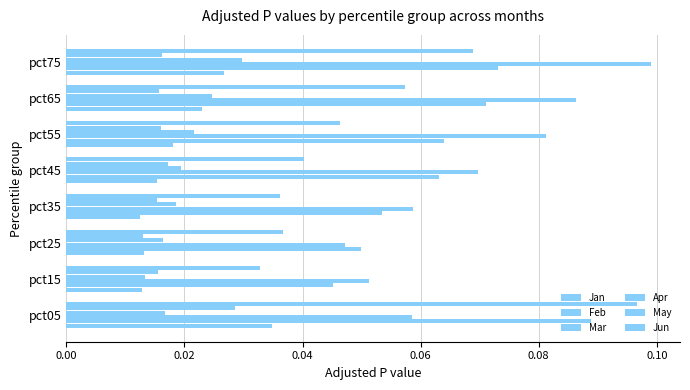

Reading left to right, what are all the values shown in this chart?

Jan: 0.0	0.0	0.0	0.0	0.0	0.0	0.0	0.0
Feb: 0.1	0.0	0.0	0.1	0.1	0.1	0.1	0.1
Mar: 0.1	0.1	0.0	0.1	0.1	0.1	0.1	0.1
Apr: 0.0	0.0	0.0	0.0	0.0	0.0	0.0	0.0
May: 0.0	0.0	0.0	0.0	0.0	0.0	0.0	0.0
Jun: 0.1	0.0	0.0	0.0	0.0	0.0	0.1	0.1